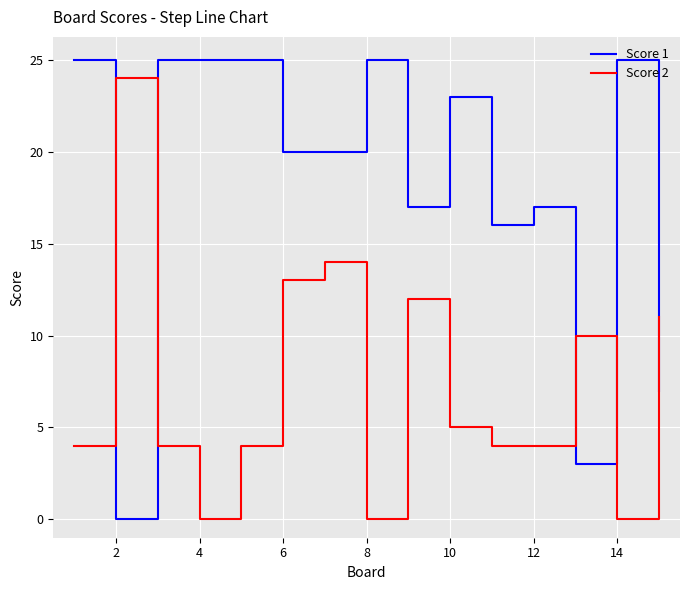

What is the average value of the Score 1 series?

18